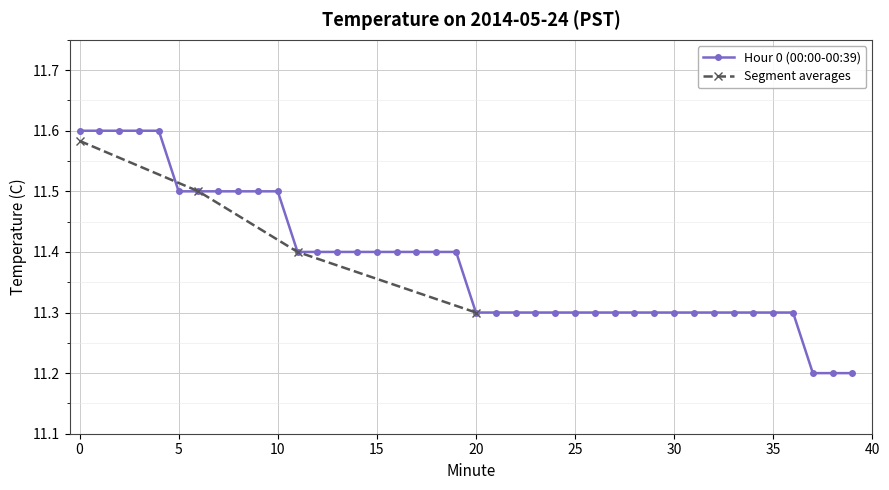

Does the chart display data point markers on the line(s)?

Yes